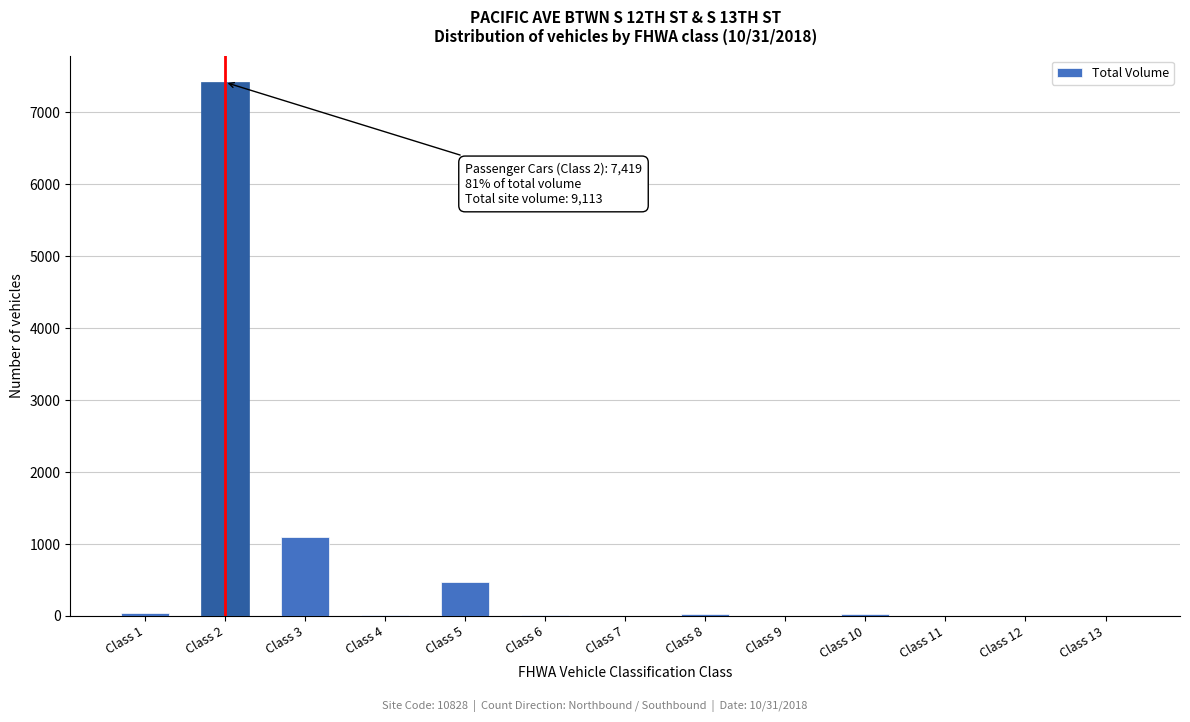

Approximately how many times larger is the value at Class 3 compared to Class 5?

2.4